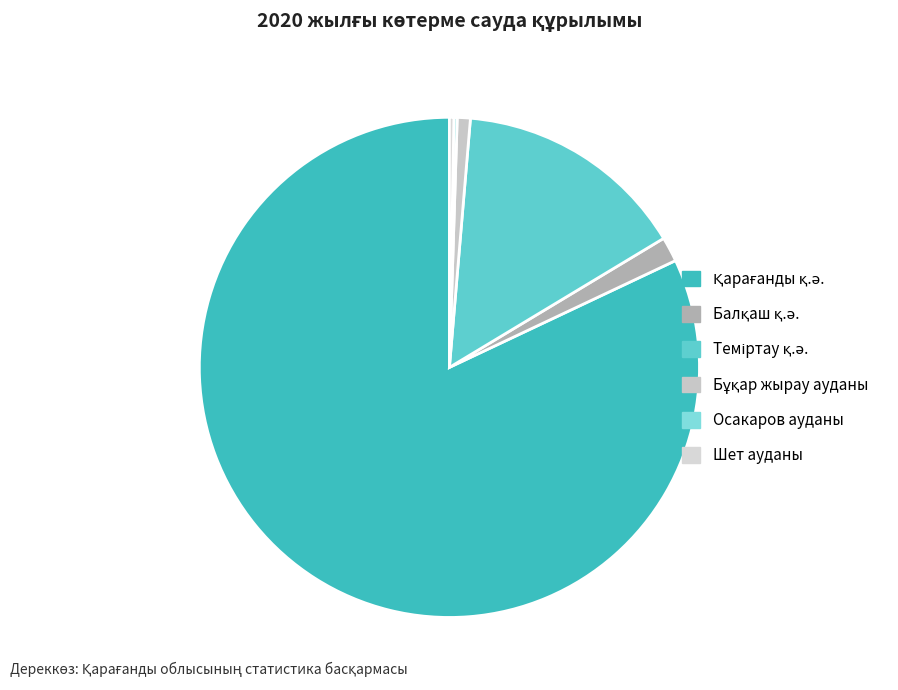

Approximately how many times larger is the value at Теміртау қ.ә. compared to Қарағанды қ.ә.?

0.2